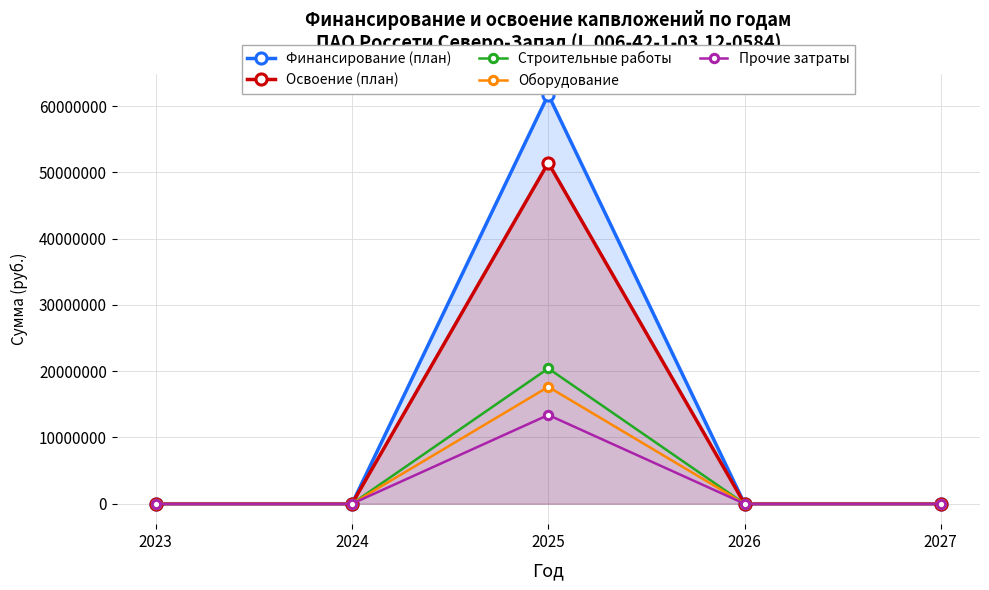

What is the average value of the Освоение (план) series?

10291748